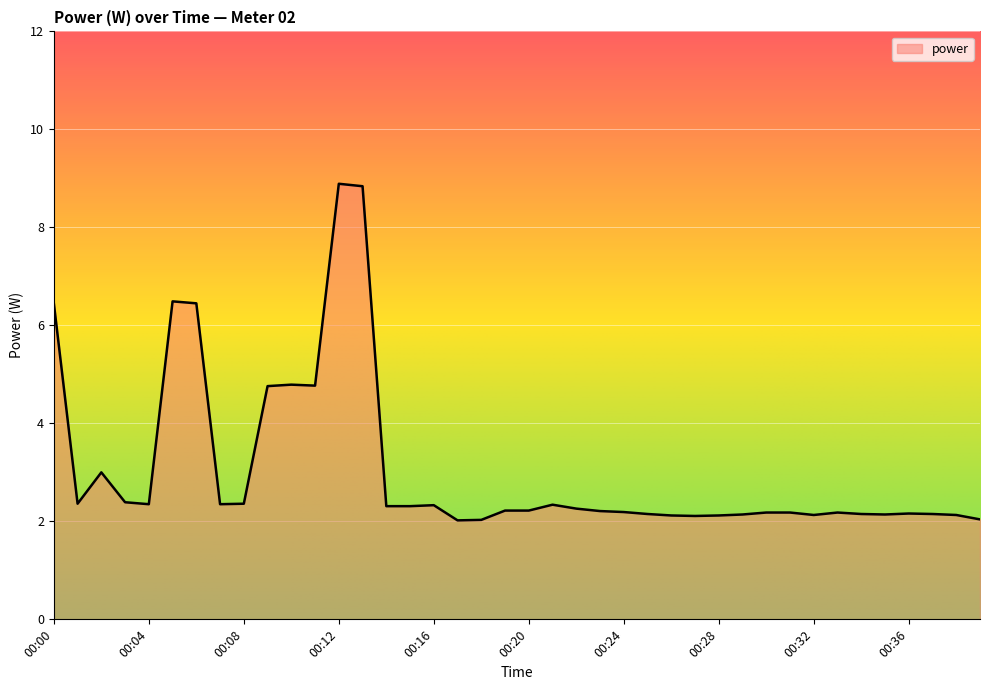

What is the difference between the maximum and minimum values?

6.9